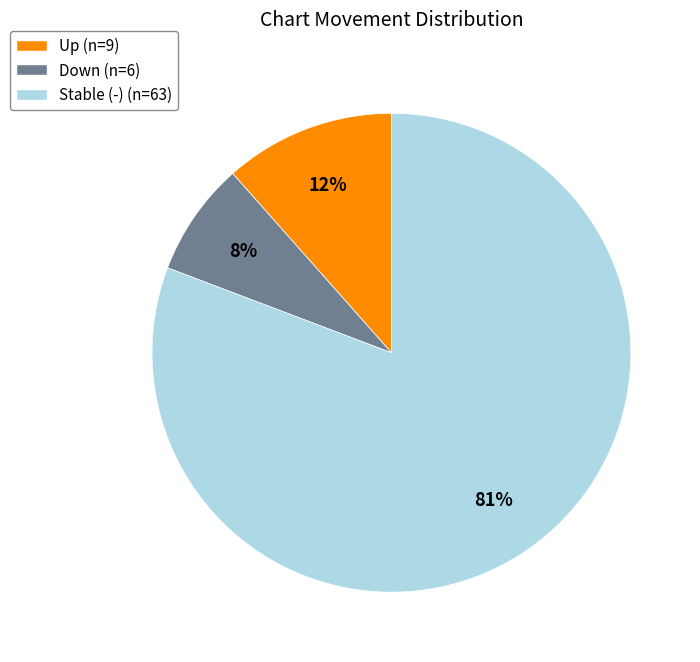

How many slices are in this pie chart?

3